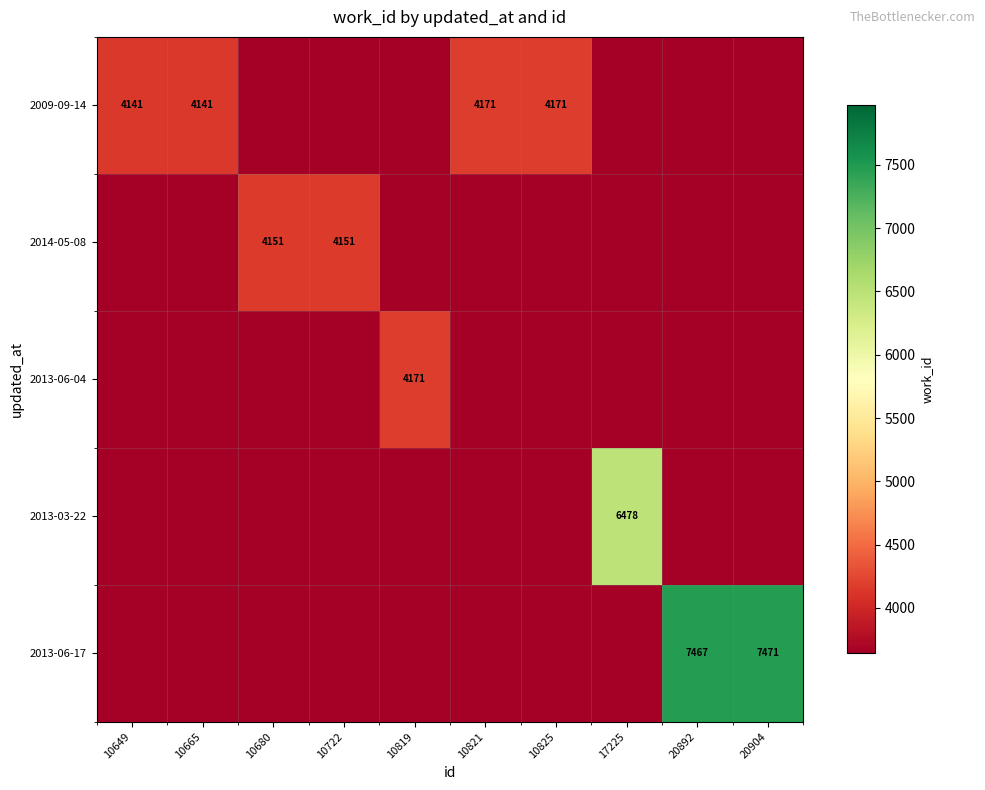

The 2009-09-14 series shows 4141 at 10665. True or false?

True